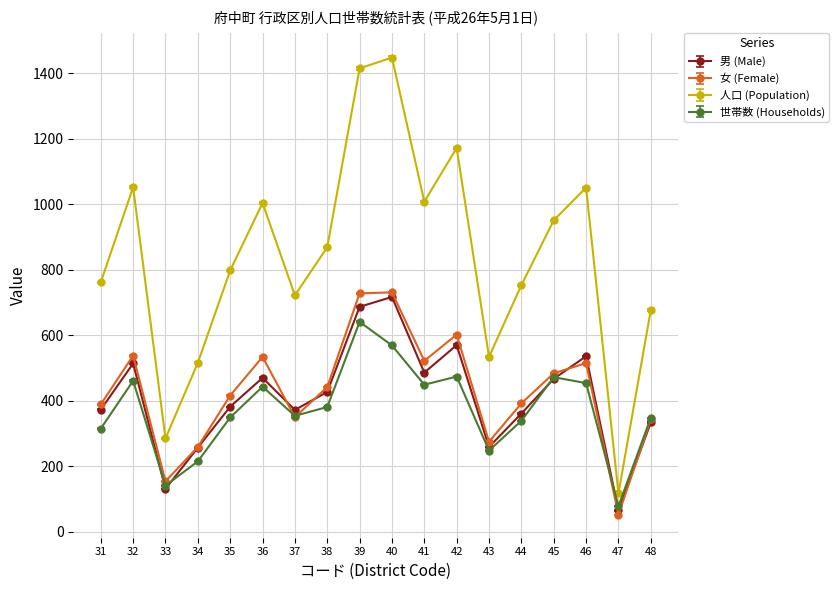

What value does the 女 (Female) series have at 37?

350